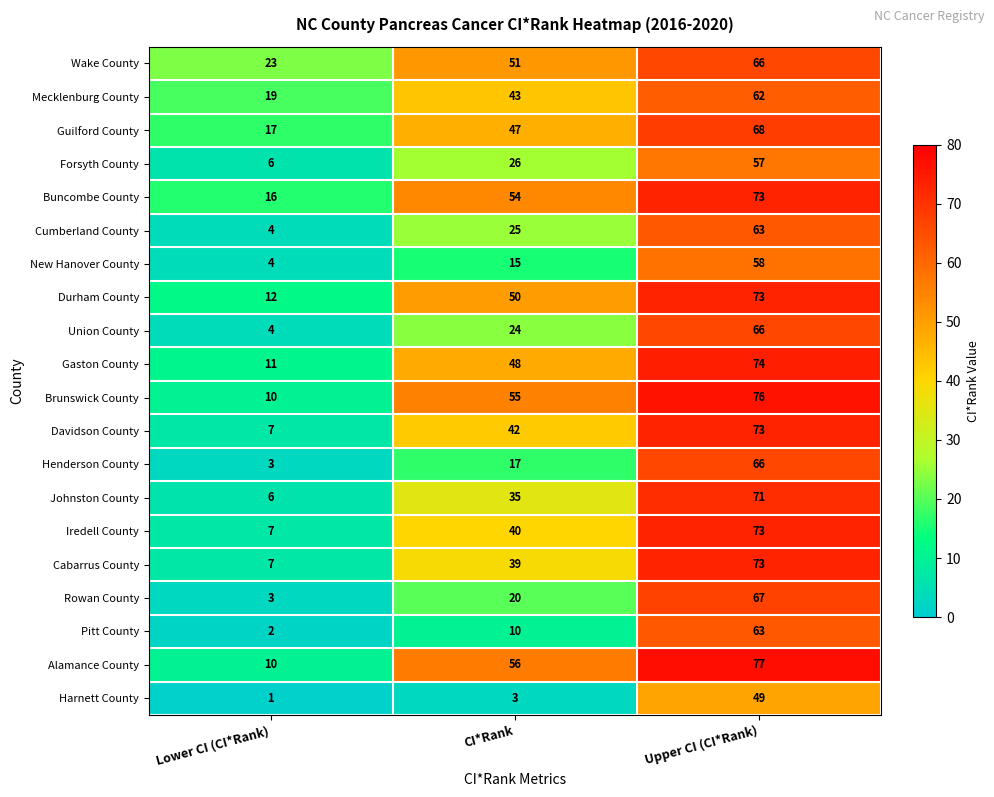

How many Johnston County values are between 6 and 71?

3